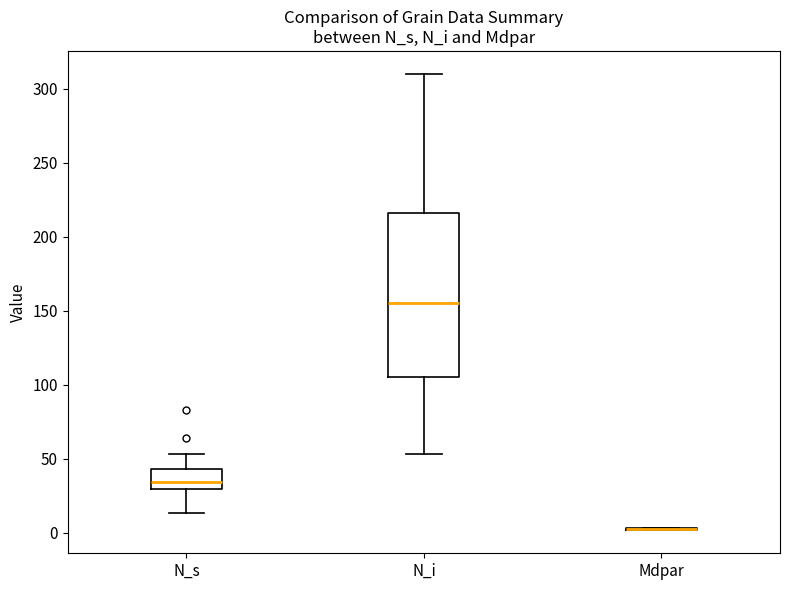

Reading left to right, transcribe this box plot: for each box, give where its median line is, the range the box spans, and where its two whiskers end, as read against the y-axis. The values are not printed on the chart, so give them approximately, as read against the axis.

N_s: median 35, box 30 to 45, whiskers 15 to 55
N_i: median 155, box 105 to 215, whiskers 55 to 310
Mdpar: box collapsed to a line at 0, whiskers 0 to 5